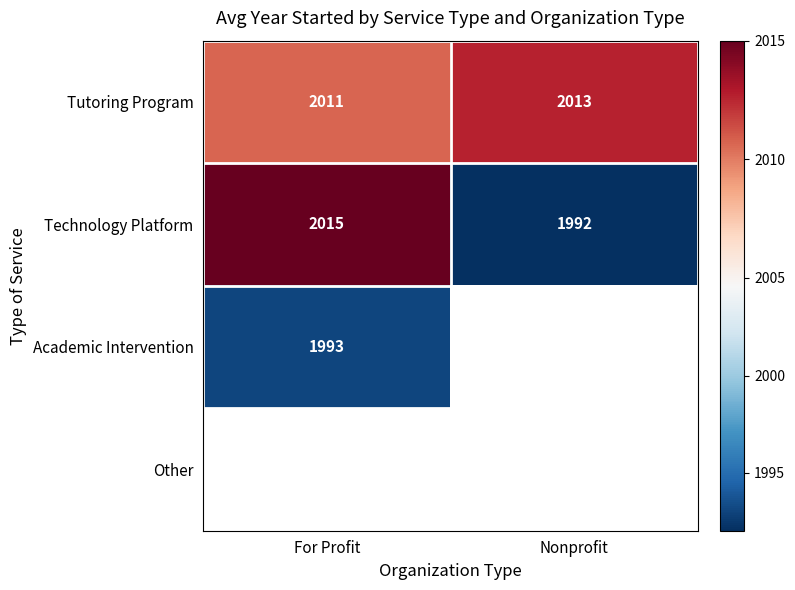

True or false: Academic Intervention has a value of 2915.4 at For Profit.

False